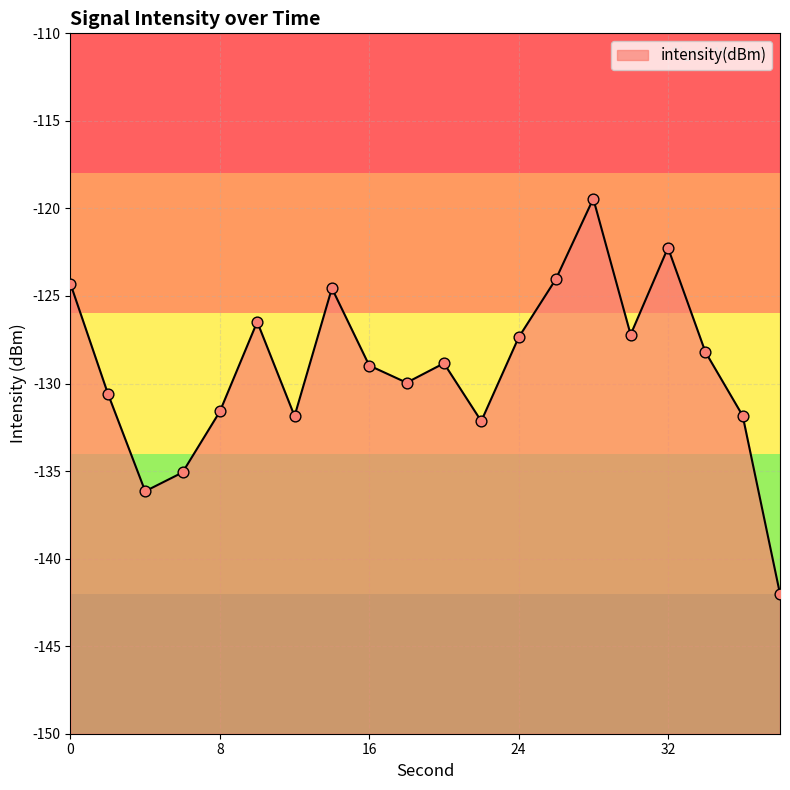

Which has a higher value, 34 or 32?

32